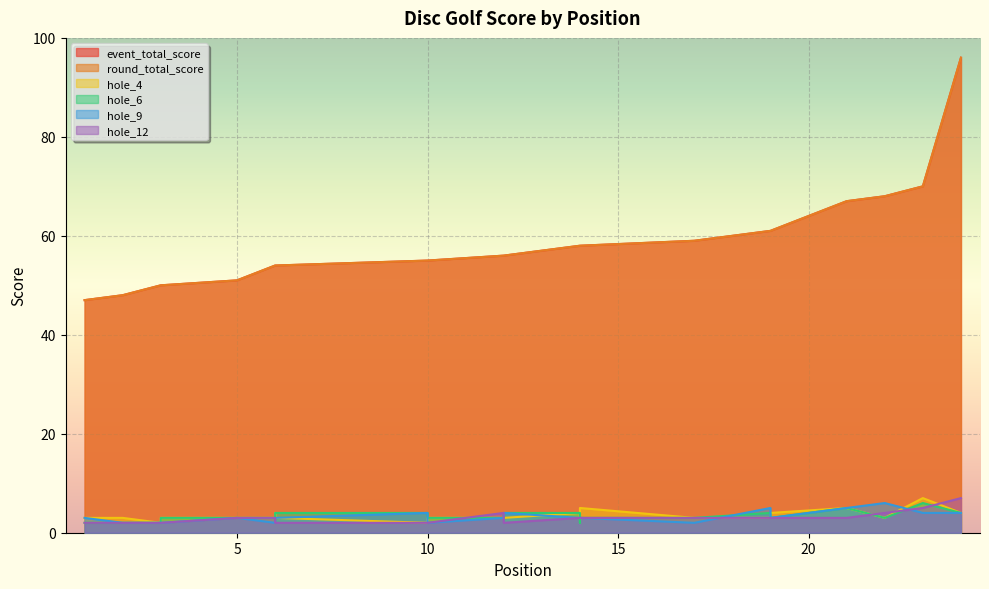

Is the value of round_total_score at 22 greater than the value of hole_4 at 6?

Yes